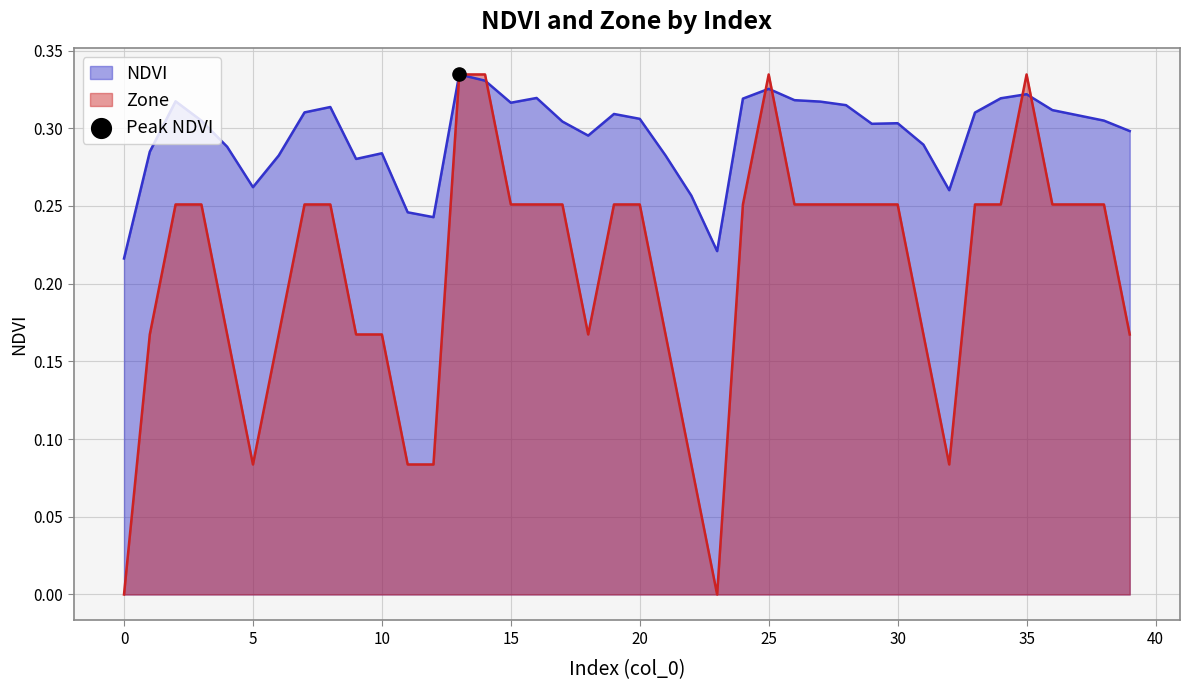

Which series contains the highest Y value?

NDVI